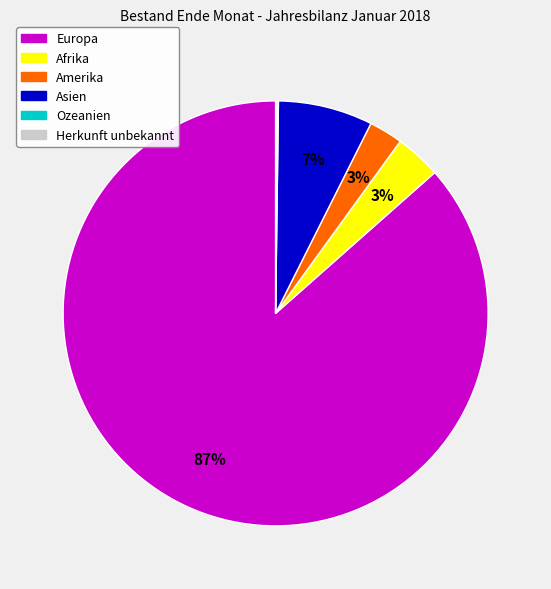

Do Afrika and Asien together represent more than half of the pie?

No